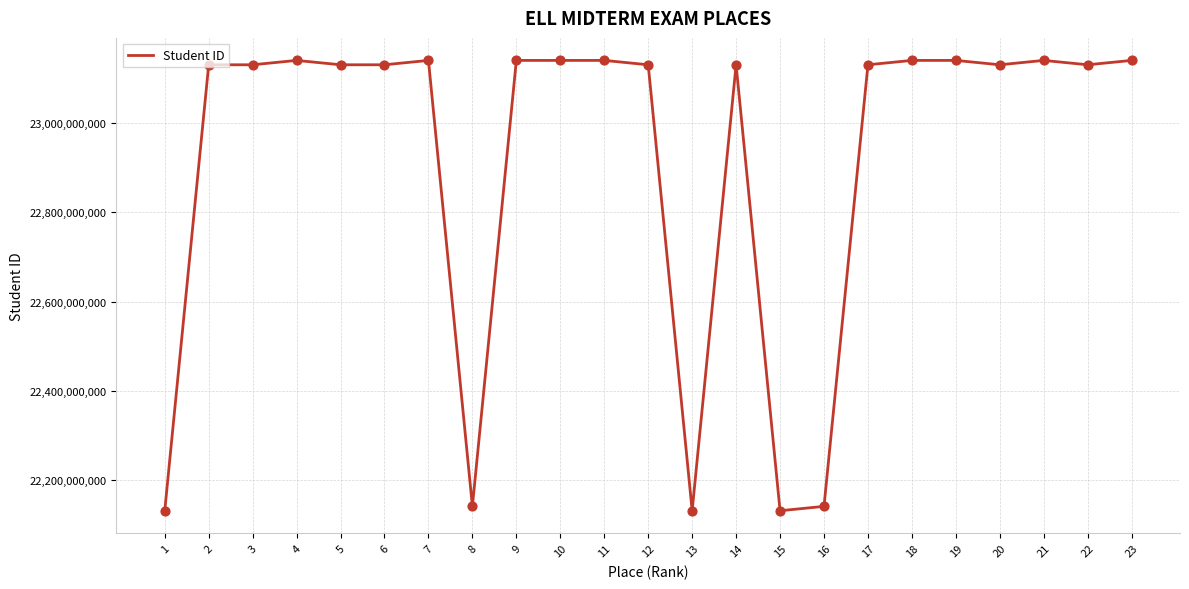

What is the change in value from 14 to 15?

-999999994